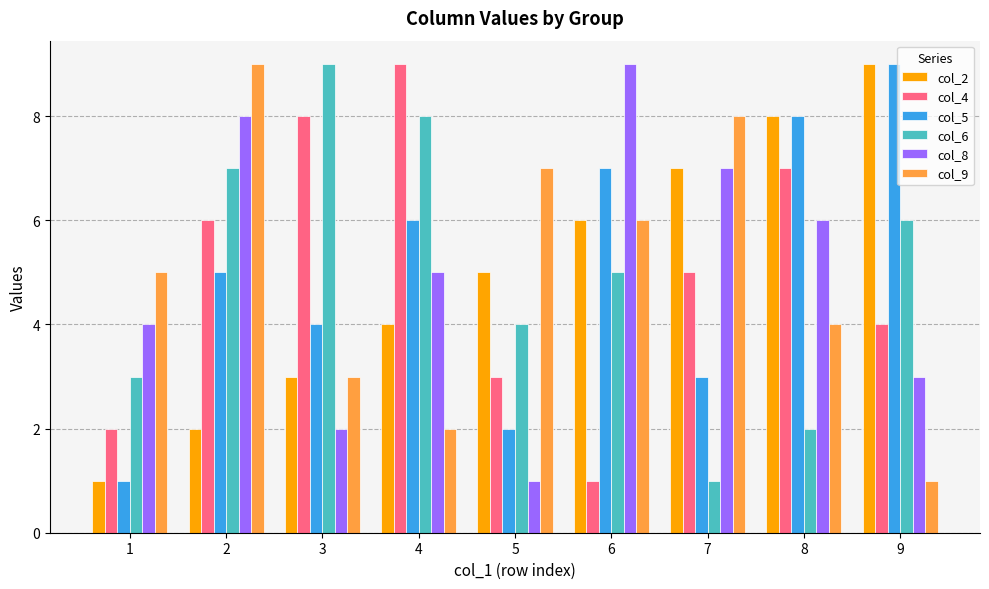

At which label is col_6 closest to 5?

6